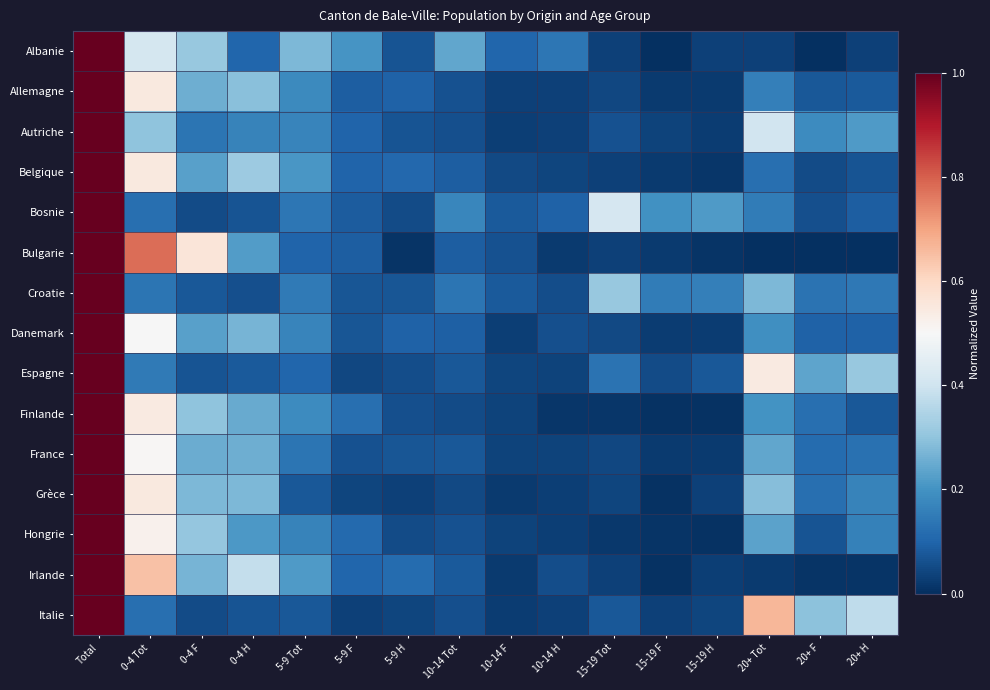

Reading left to right, what are all the values shown in this chart?

Albanie: Total=1.0	0-4 Tot=0.4	0-4 F=0.3	0-4 H=0.1	5-9 Tot=0.3	5-9 F=0.2	5-9 H=0.1	10-14 Tot=0.2	10-14 F=0.1	10-14 H=0.1	15-19 Tot=0.0	15-19 F=0.0	15-19 H=0.0	20+ Tot=0.0	20+ F=0.0	20+ H=0.0
Allemagne: Total=1.0	0-4 Tot=0.5	0-4 F=0.3	0-4 H=0.3	5-9 Tot=0.2	5-9 F=0.1	5-9 H=0.1	10-14 Tot=0.1	10-14 F=0.0	10-14 H=0.0	15-19 Tot=0.0	15-19 F=0.0	15-19 H=0.0	20+ Tot=0.2	20+ F=0.1	20+ H=0.1
Autriche: Total=1.0	0-4 Tot=0.3	0-4 F=0.1	0-4 H=0.2	5-9 Tot=0.2	5-9 F=0.1	5-9 H=0.1	10-14 Tot=0.1	10-14 F=0.0	10-14 H=0.0	15-19 Tot=0.1	15-19 F=0.0	15-19 H=0.0	20+ Tot=0.4	20+ F=0.2	20+ H=0.2
Belgique: Total=1.0	0-4 Tot=0.5	0-4 F=0.2	0-4 H=0.3	5-9 Tot=0.2	5-9 F=0.1	5-9 H=0.1	10-14 Tot=0.1	10-14 F=0.0	10-14 H=0.0	15-19 Tot=0.0	15-19 F=0.0	15-19 H=0.0	20+ Tot=0.1	20+ F=0.1	20+ H=0.1
Bosnie: Total=1.0	0-4 Tot=0.1	0-4 F=0.1	0-4 H=0.1	5-9 Tot=0.1	5-9 F=0.1	5-9 H=0.1	10-14 Tot=0.2	10-14 F=0.1	10-14 H=0.1	15-19 Tot=0.4	15-19 F=0.2	15-19 H=0.2	20+ Tot=0.1	20+ F=0.1	20+ H=0.1
Bulgarie: Total=1.0	0-4 Tot=0.8	0-4 F=0.6	0-4 H=0.2	5-9 Tot=0.1	5-9 F=0.1	5-9 H=0.0	10-14 Tot=0.1	10-14 F=0.1	10-14 H=0.0	15-19 Tot=0.0	15-19 F=0.0	15-19 H=0.0	20+ Tot=0.0	20+ F=0.0	20+ H=0.0
Croatie: Total=1.0	0-4 Tot=0.1	0-4 F=0.1	0-4 H=0.1	5-9 Tot=0.1	5-9 F=0.1	5-9 H=0.1	10-14 Tot=0.1	10-14 F=0.1	10-14 H=0.1	15-19 Tot=0.3	15-19 F=0.2	15-19 H=0.2	20+ Tot=0.3	20+ F=0.1	20+ H=0.1
Danemark: Total=1.0	0-4 Tot=0.5	0-4 F=0.2	0-4 H=0.3	5-9 Tot=0.2	5-9 F=0.1	5-9 H=0.1	10-14 Tot=0.1	10-14 F=0.0	10-14 H=0.1	15-19 Tot=0.0	15-19 F=0.0	15-19 H=0.0	20+ Tot=0.2	20+ F=0.1	20+ H=0.1
Espagne: Total=1.0	0-4 Tot=0.1	0-4 F=0.1	0-4 H=0.1	5-9 Tot=0.1	5-9 F=0.0	5-9 H=0.1	10-14 Tot=0.1	10-14 F=0.0	10-14 H=0.0	15-19 Tot=0.1	15-19 F=0.1	15-19 H=0.1	20+ Tot=0.5	20+ F=0.2	20+ H=0.3
Finlande: Total=1.0	0-4 Tot=0.5	0-4 F=0.3	0-4 H=0.2	5-9 Tot=0.2	5-9 F=0.1	5-9 H=0.1	10-14 Tot=0.1	10-14 F=0.0	10-14 H=0.0	15-19 Tot=0.0	15-19 F=0.0	15-19 H=0.0	20+ Tot=0.2	20+ F=0.1	20+ H=0.1
France: Total=1.0	0-4 Tot=0.5	0-4 F=0.3	0-4 H=0.3	5-9 Tot=0.1	5-9 F=0.1	5-9 H=0.1	10-14 Tot=0.1	10-14 F=0.0	10-14 H=0.0	15-19 Tot=0.0	15-19 F=0.0	15-19 H=0.0	20+ Tot=0.2	20+ F=0.1	20+ H=0.1
Grèce: Total=1.0	0-4 Tot=0.5	0-4 F=0.3	0-4 H=0.3	5-9 Tot=0.1	5-9 F=0.0	5-9 H=0.0	10-14 Tot=0.0	10-14 F=0.0	10-14 H=0.0	15-19 Tot=0.0	15-19 F=0.0	15-19 H=0.0	20+ Tot=0.3	20+ F=0.1	20+ H=0.2
Hongrie: Total=1.0	0-4 Tot=0.5	0-4 F=0.3	0-4 H=0.2	5-9 Tot=0.2	5-9 F=0.1	5-9 H=0.1	10-14 Tot=0.1	10-14 F=0.0	10-14 H=0.0	15-19 Tot=0.0	15-19 F=0.0	15-19 H=0.0	20+ Tot=0.2	20+ F=0.1	20+ H=0.2
Irlande: Total=1.0	0-4 Tot=0.6	0-4 F=0.3	0-4 H=0.4	5-9 Tot=0.2	5-9 F=0.1	5-9 H=0.1	10-14 Tot=0.1	10-14 F=0.0	10-14 H=0.1	15-19 Tot=0.0	15-19 F=0.0	15-19 H=0.0	20+ Tot=0.0	20+ F=0.0	20+ H=0.0
Italie: Total=1.0	0-4 Tot=0.1	0-4 F=0.1	0-4 H=0.1	5-9 Tot=0.1	5-9 F=0.0	5-9 H=0.0	10-14 Tot=0.1	10-14 F=0.0	10-14 H=0.0	15-19 Tot=0.1	15-19 F=0.0	15-19 H=0.0	20+ Tot=0.7	20+ F=0.3	20+ H=0.4